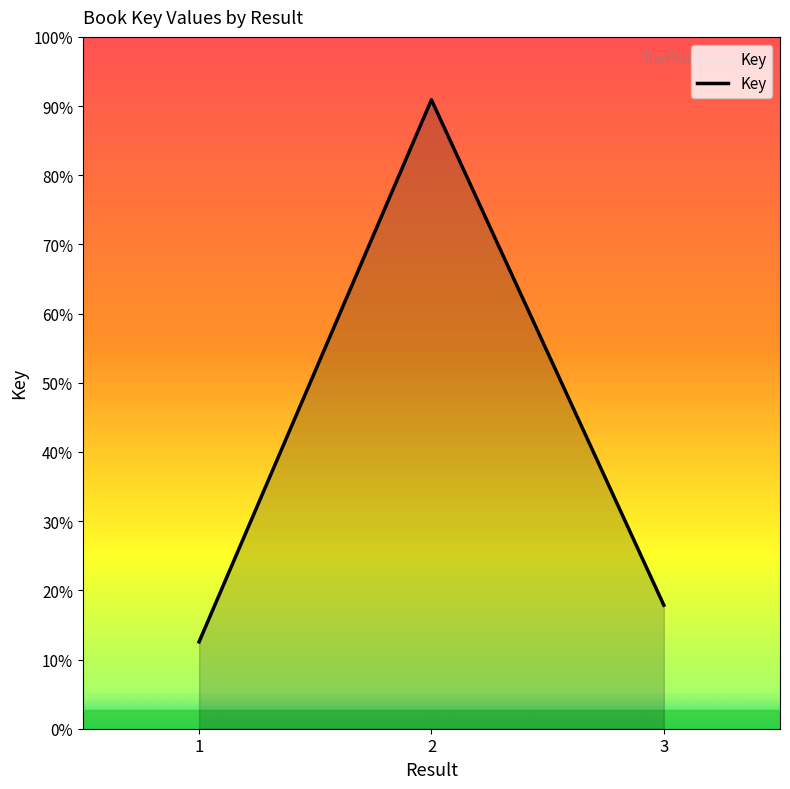

Which category has the lowest value across all series?

1